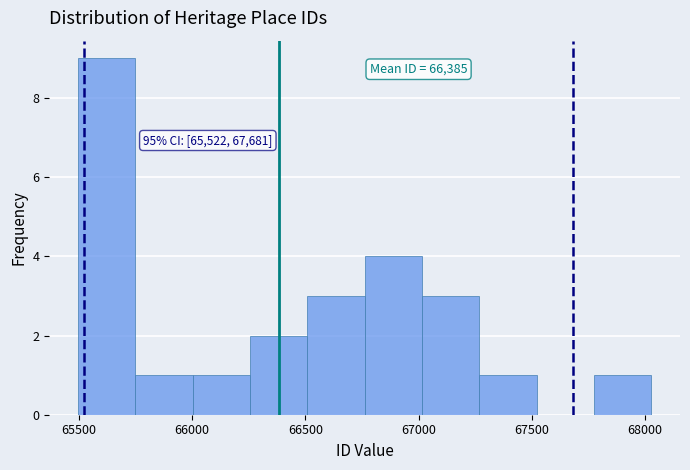

Over which range of the x-axis is the bar tallest?

65500 to 65750